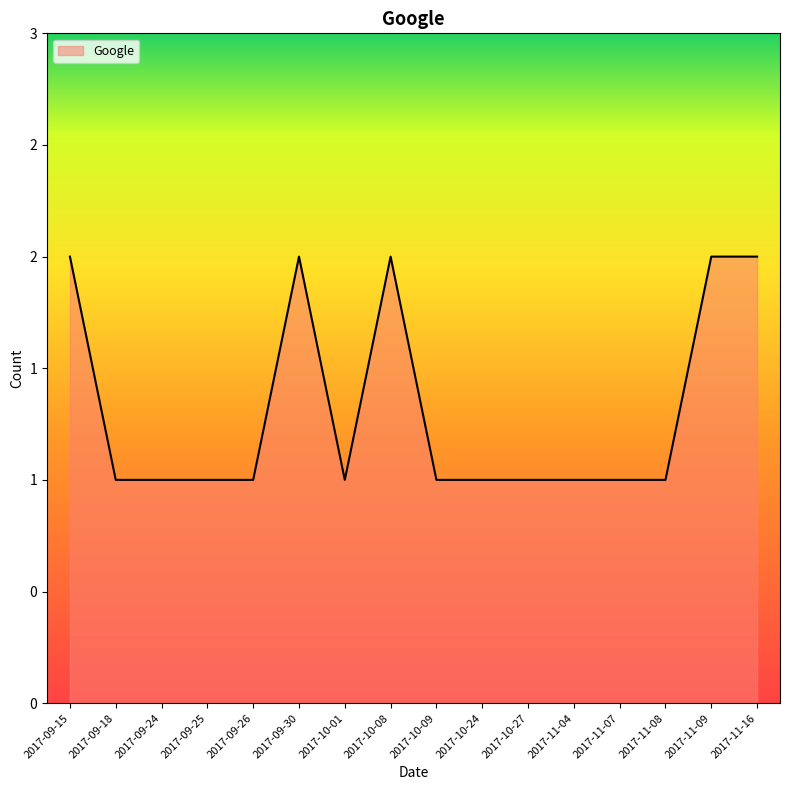

What is the value of the 8th point from the left?

2